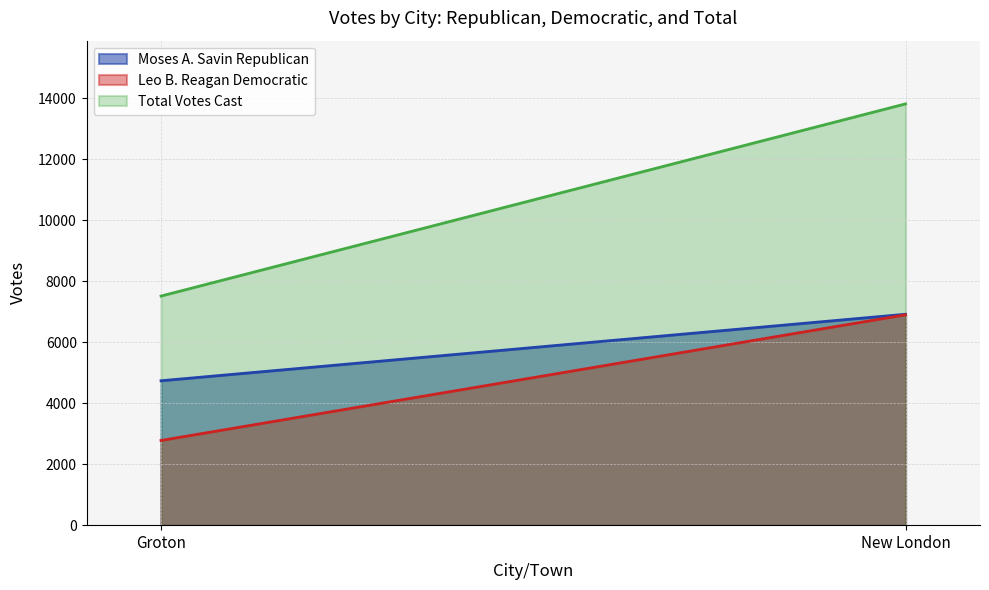

The value of Leo B. Reagan Democratic at Groton is 4275. True or false?

False